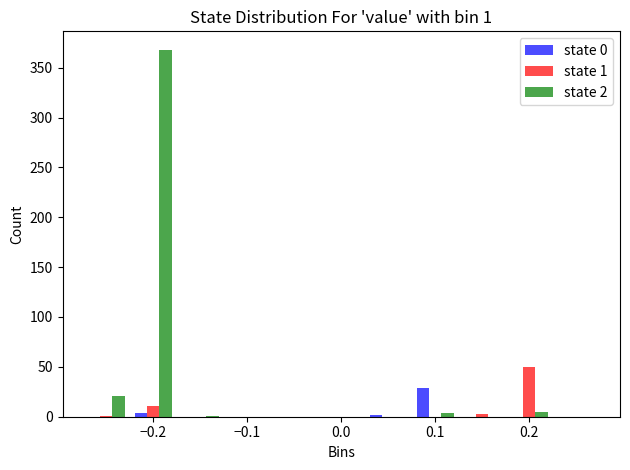

In the state 0 series, which range on the x-axis has the tallest bar?

0.075 to 0.125